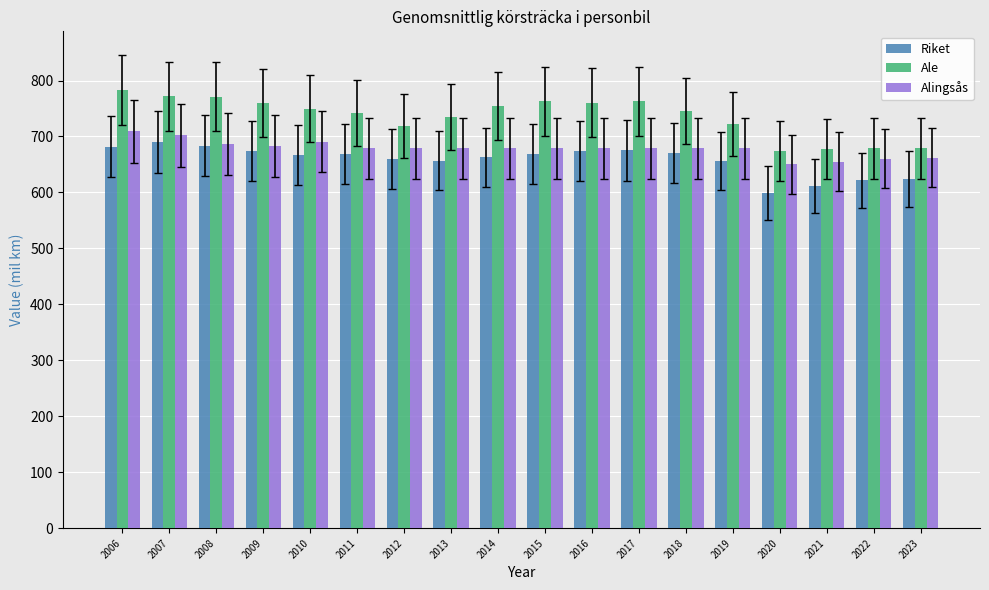

What is the smallest value displayed?

598.9